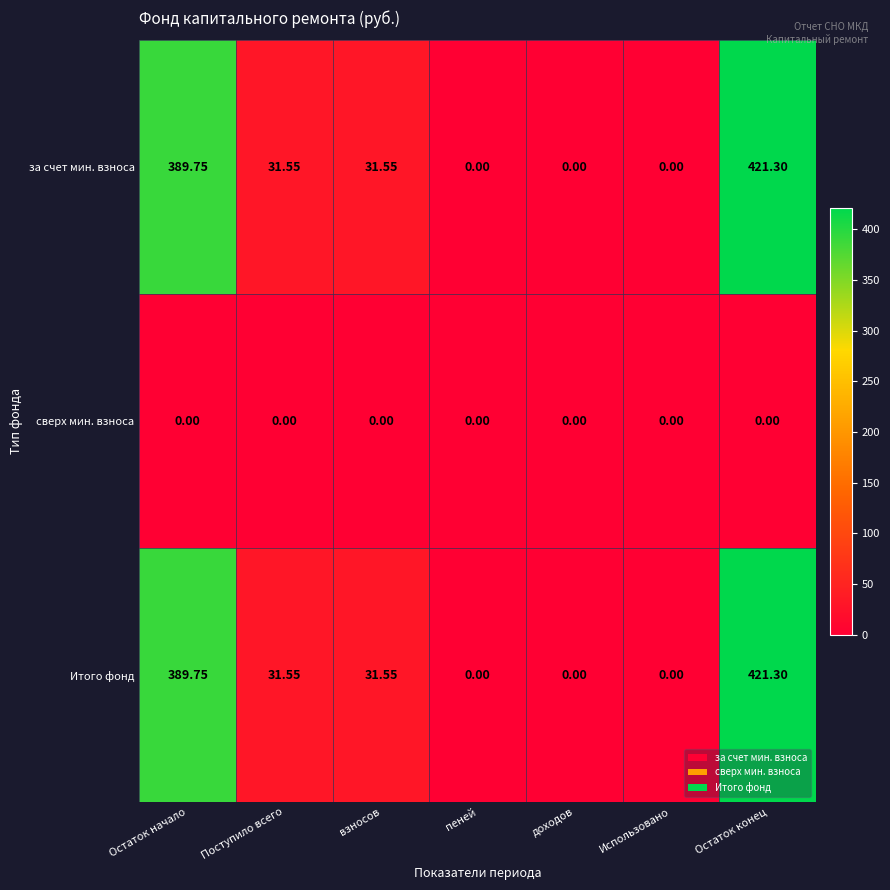

At which category does the chart reach its peak across all series?

Остаток конец